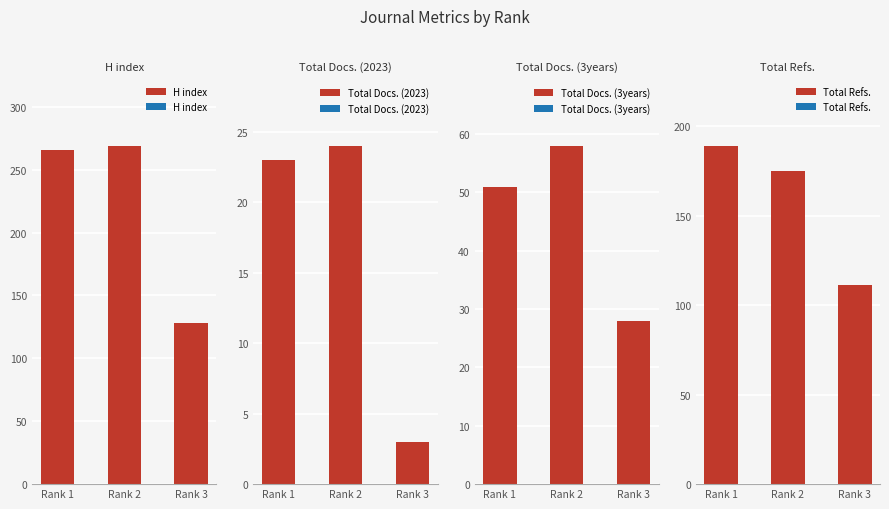

Reading left to right, extract all data points from this chart.

H index: Rank 1=266	Rank 2=269	Rank 3=128
Total Docs. (2023): Rank 1=23	Rank 2=24	Rank 3=3
Total Docs. (3years): Rank 1=51	Rank 2=58	Rank 3=28
Total Refs.: Rank 1=189	Rank 2=175	Rank 3=111